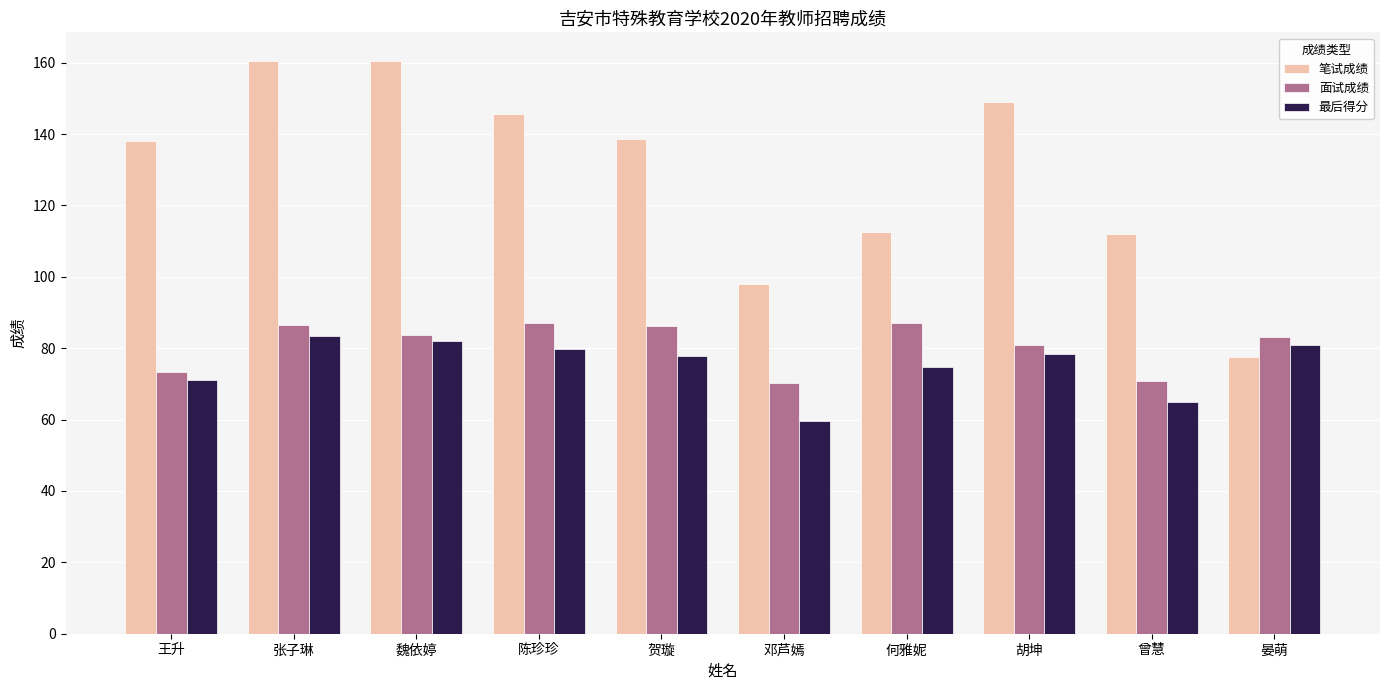

What is the minimum value for 笔试成绩?

77.5